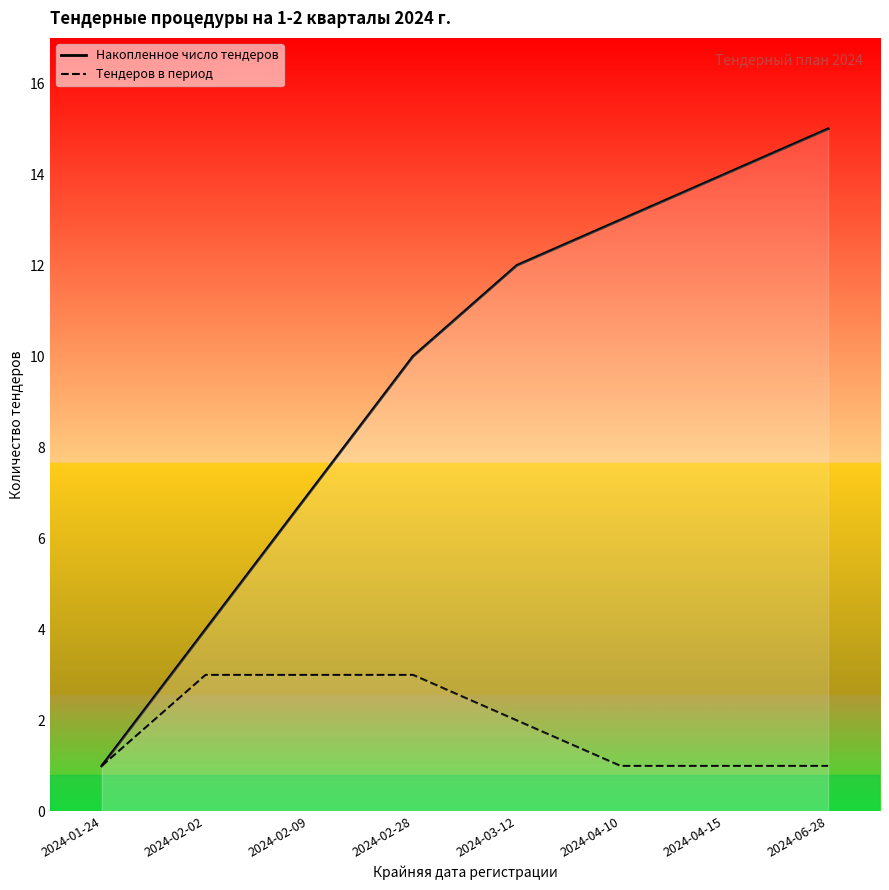

Rank the series by their average value, from lowest to highest.

Тендеров в период, Накопленное число тендеров